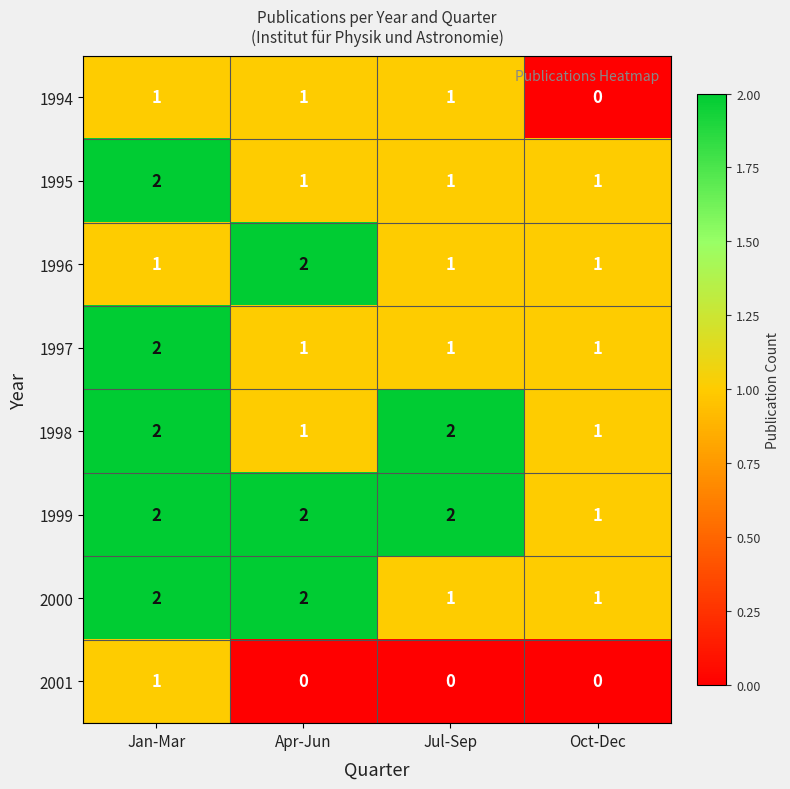

What is the greatest value displayed?

2